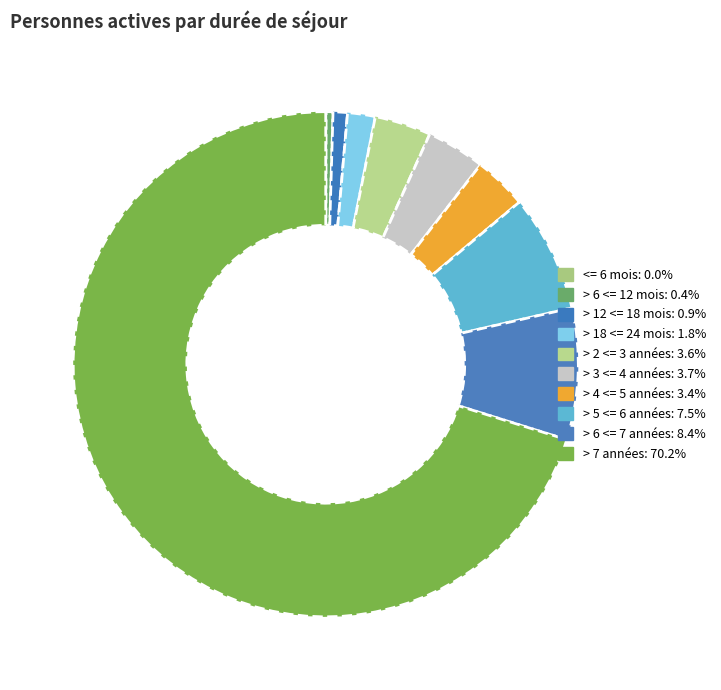

To the nearest percent, what percentage of the pie is > 7 années?

70%